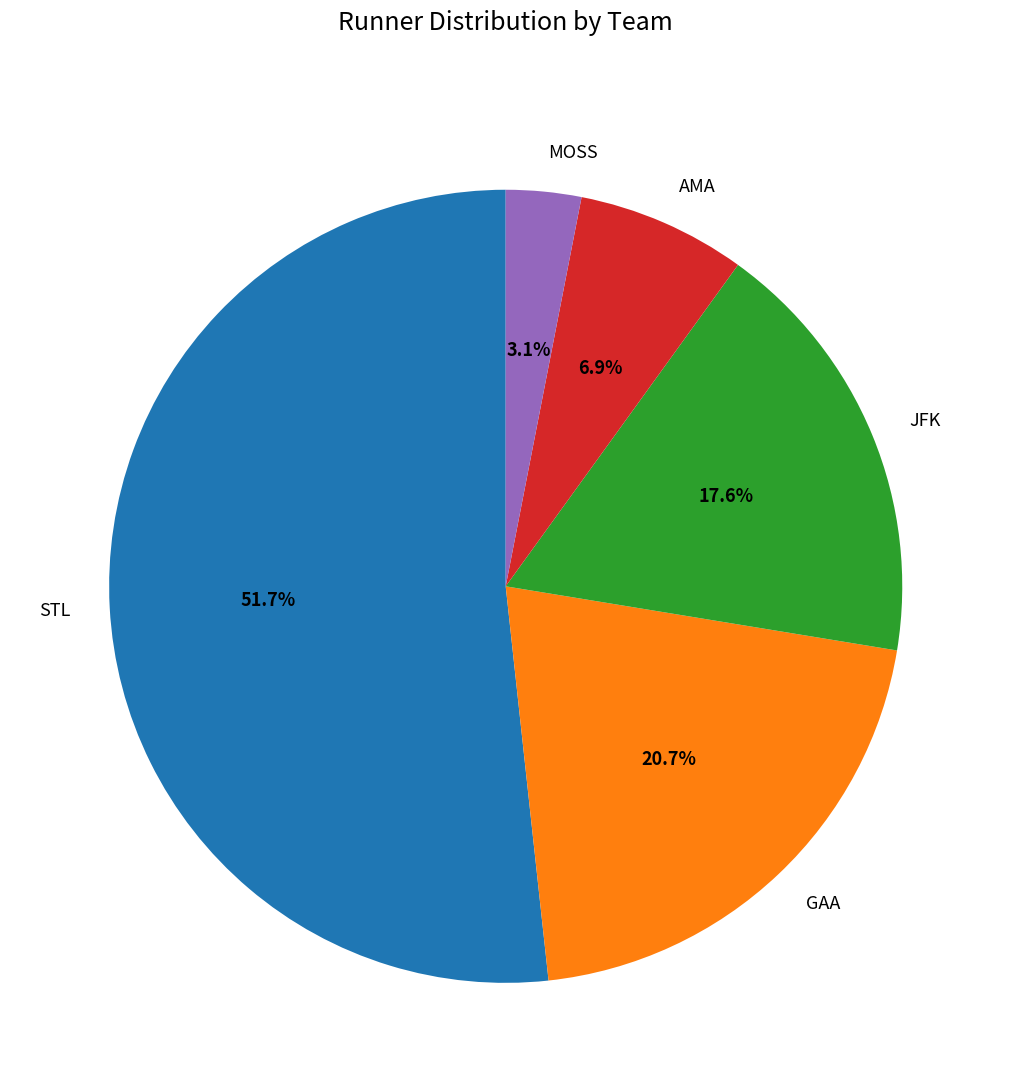

What is the smallest slice in the pie chart?

MOSS